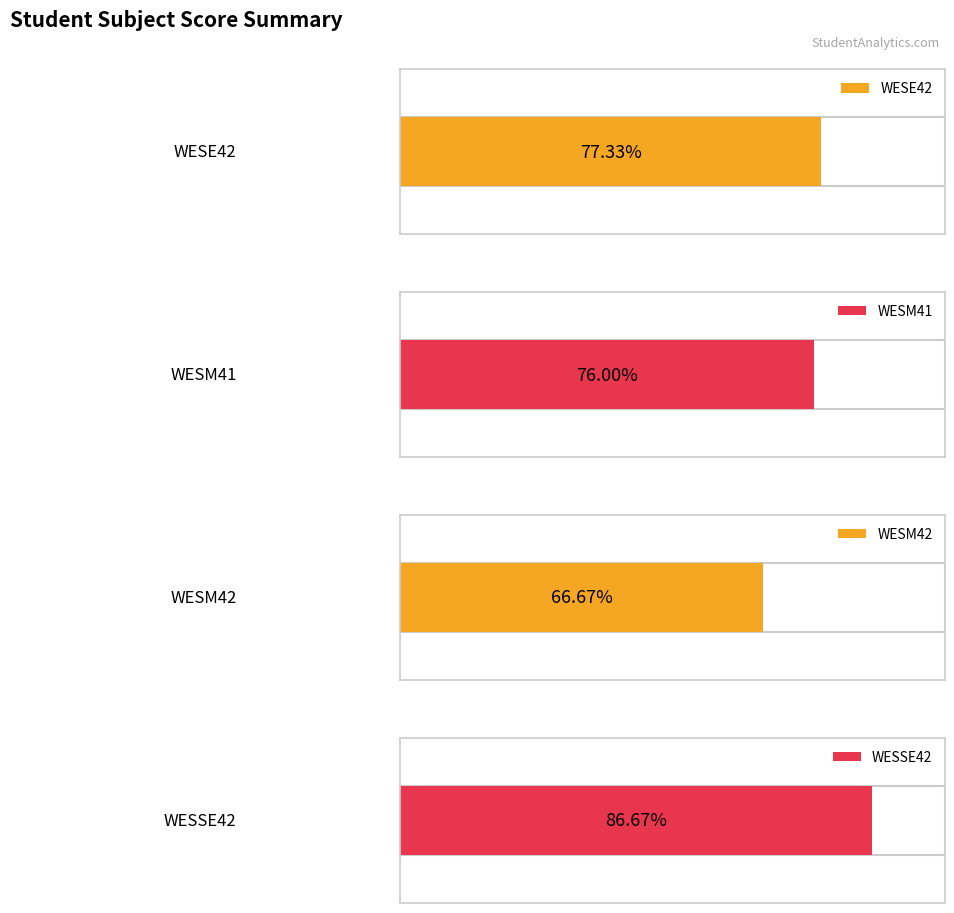

True or false: WESM41 has a value of 7 at RUTHERFORD S.

False